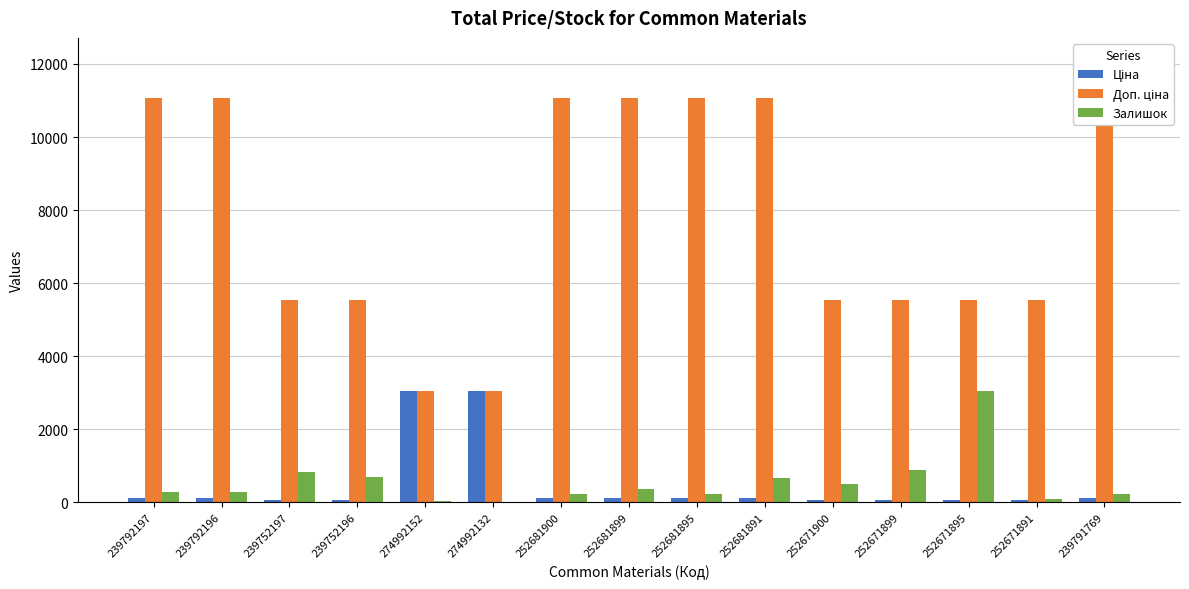

Reading right to left, extract all data points from this chart.

Ціна: 110.5	55.3	55.3	55.3	55.3	110.5	110.5	110.5	110.5	3059.7	3059.7	55.3	55.3	110.5	110.5
Доп. ціна: 11055.0	5528.0	5528.0	5528.0	5528.0	11055.0	11055.0	11055.0	11055.0	3060.0	3060.0	5528.0	5528.0	11055.0	11055.0
Залишок: 244.0	102.0	3048.0	894.0	518.0	658.0	228.0	372.0	237.0	9.0	31.0	698.0	845.0	300.0	300.0